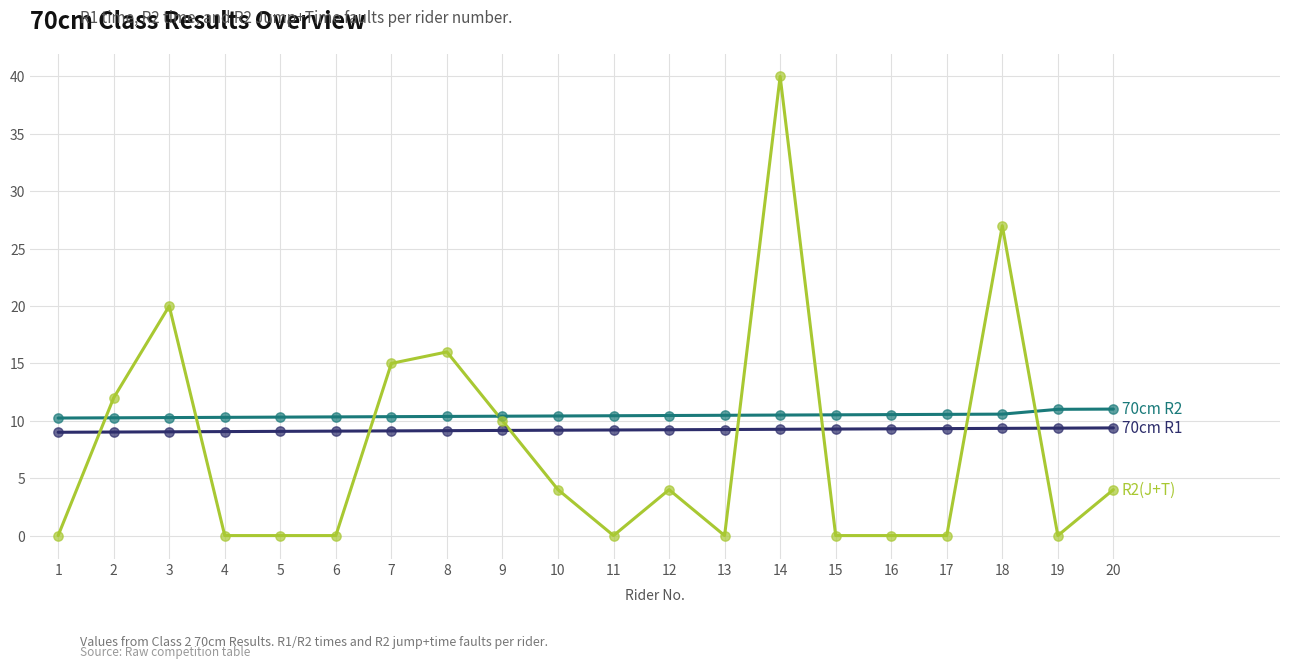

What is the spread (max minus min) of values at 3?

11.0